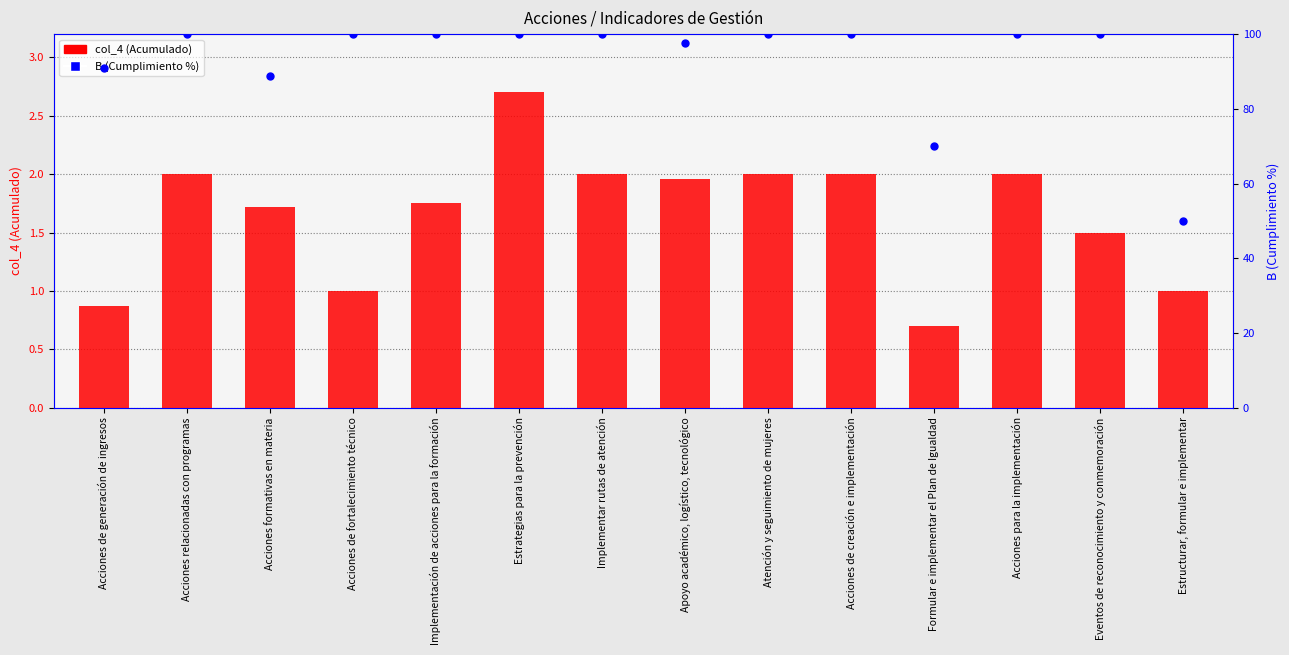

Is the value of col_4 (Acumulado) at Acciones para la implementación greater than the value of B (Cumplimiento %) at Acciones para la implementación?

No